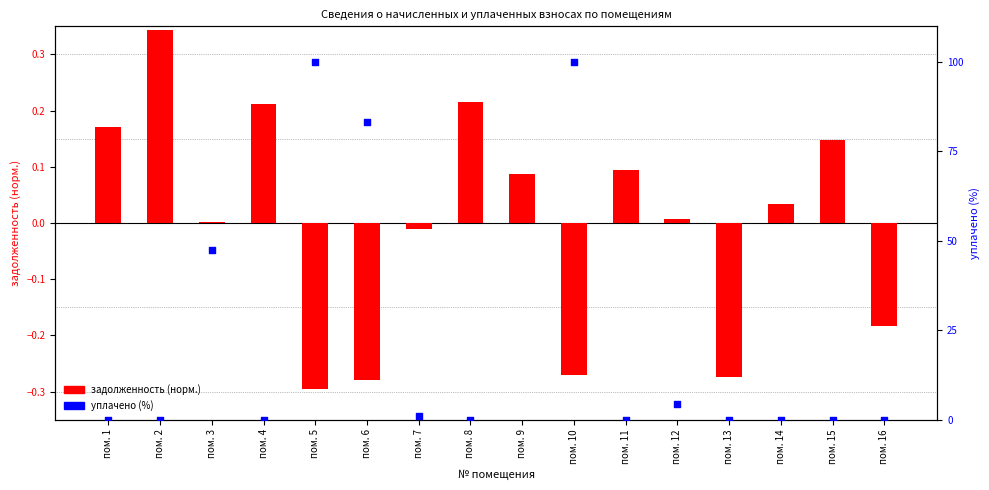

Which series has the largest total across all categories?

уплачено (%)